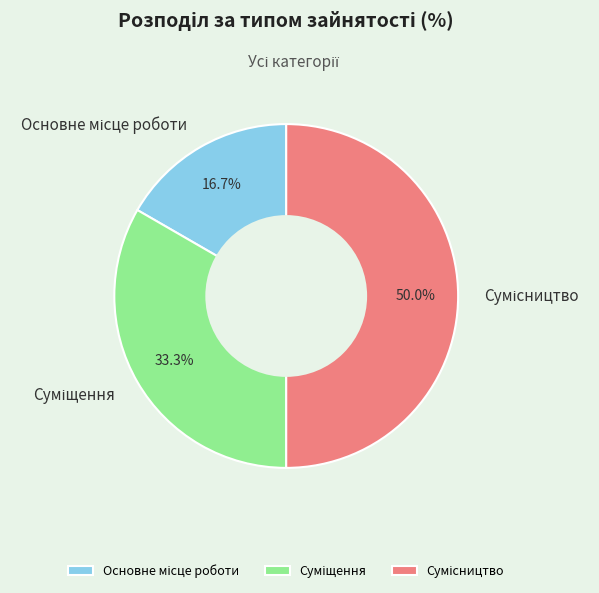

Count the number of slices in the pie.

3